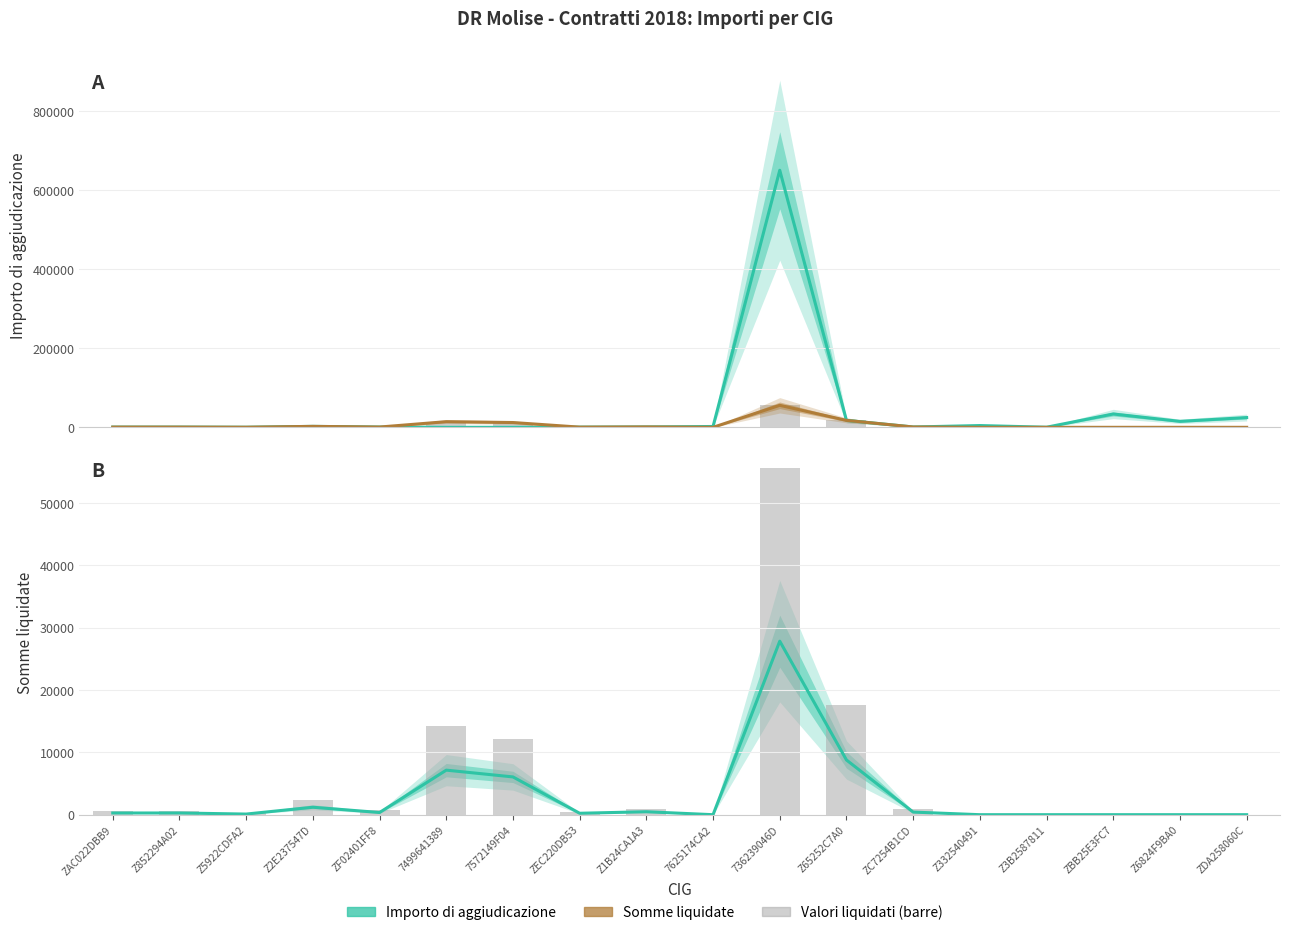

Between Z332540491 and ZAC022DBB9, which is larger?

Z332540491